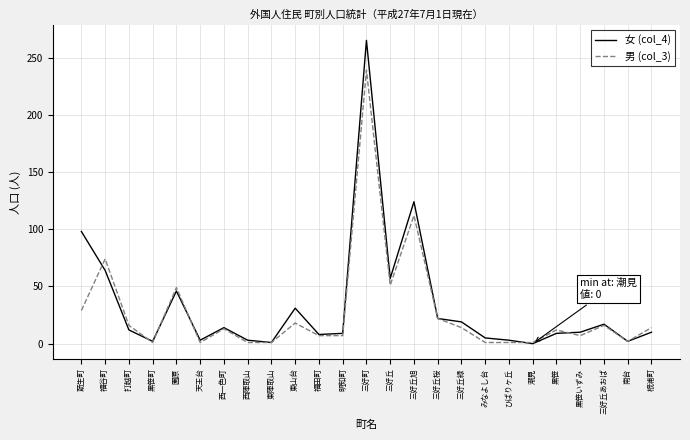

Between みなよし台 and 黒笹, which series saw the biggest shift?

男 (col_3)